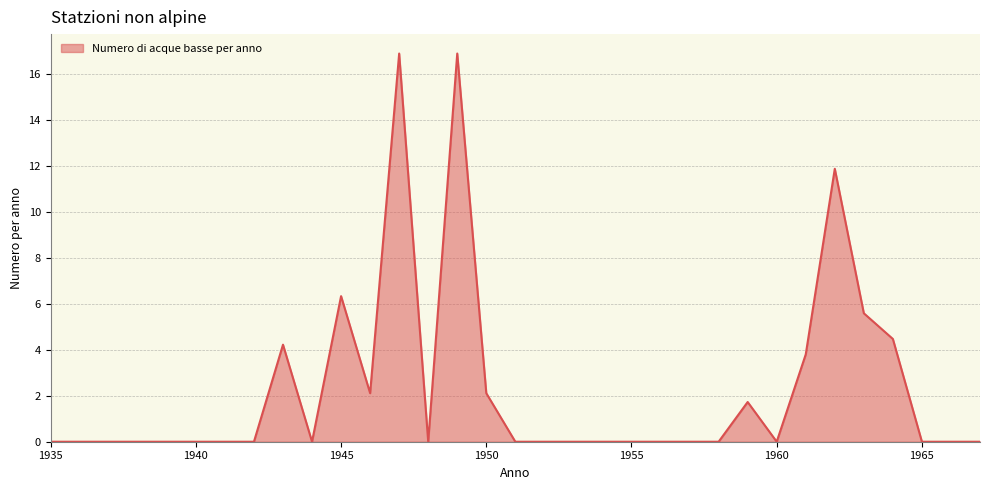

What is the maximum value shown in the chart?

16.9